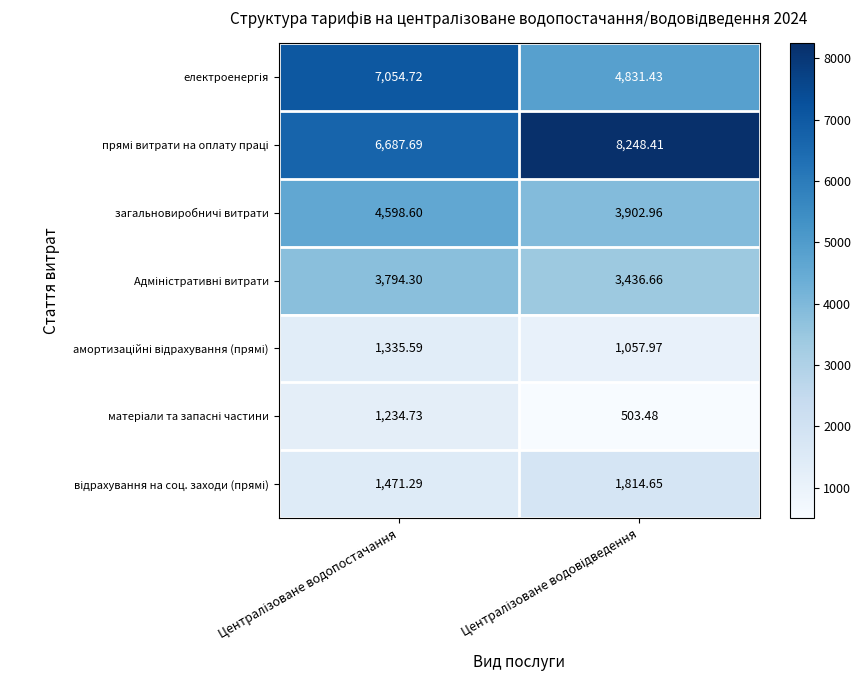

What is the difference between the highest and lowest values at Централізоване водовідведення?

7744.9